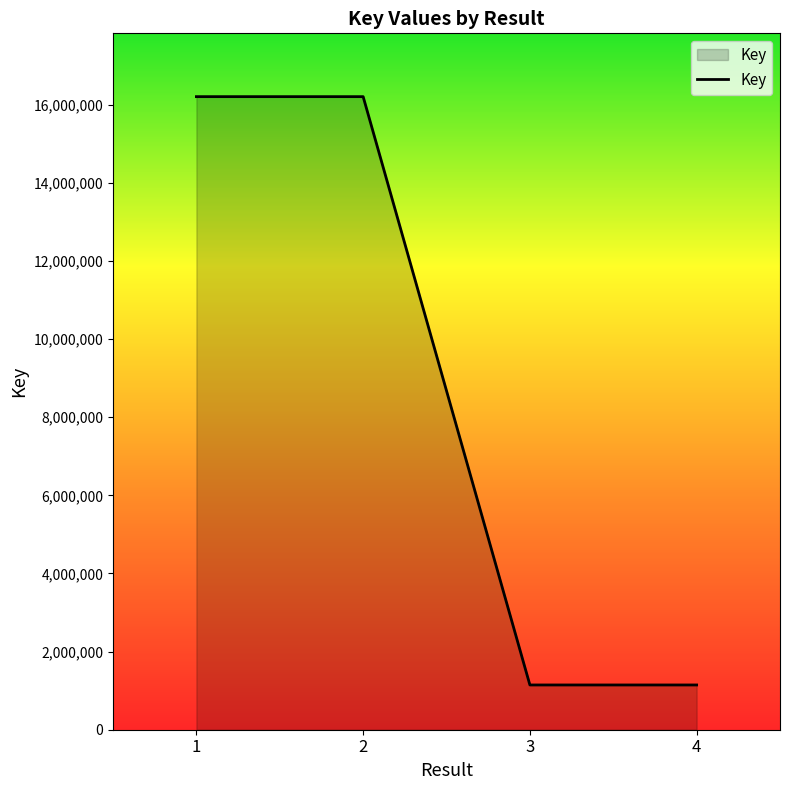

At which category does the data reach its first local valley?

3